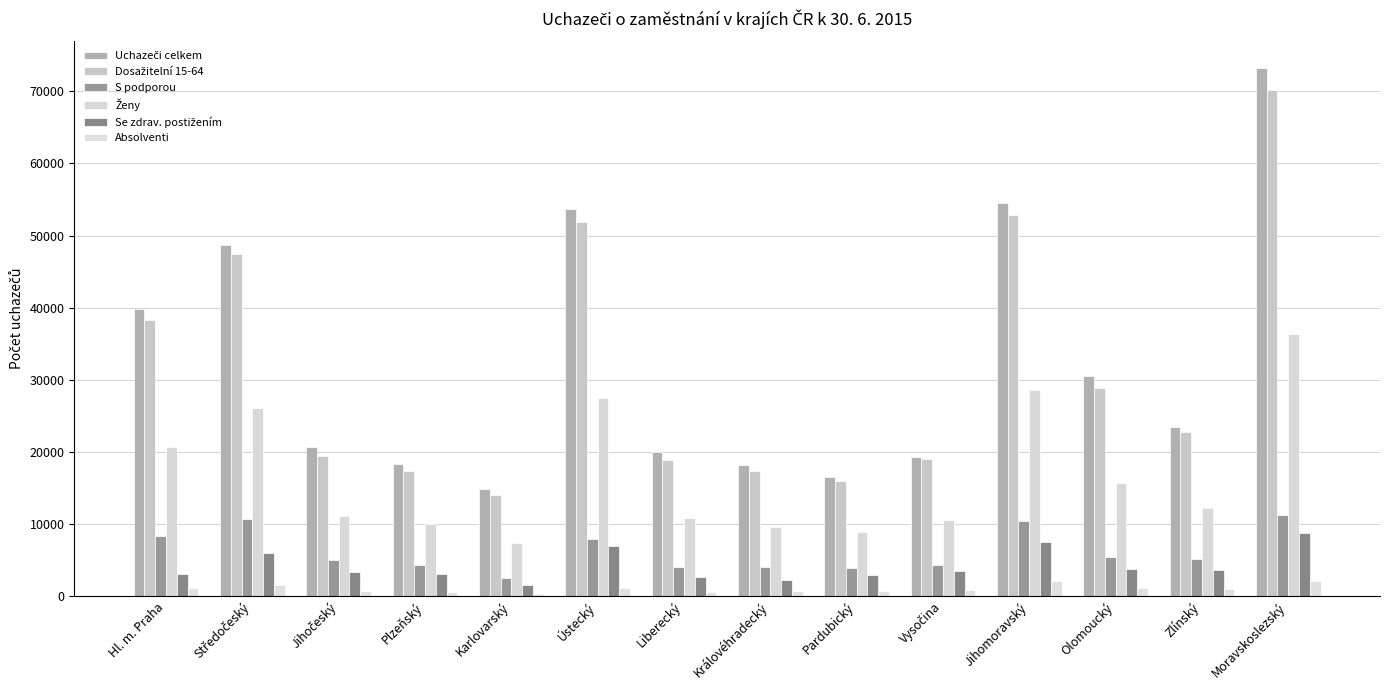

How many data points in S podporou are less than 5106?

7